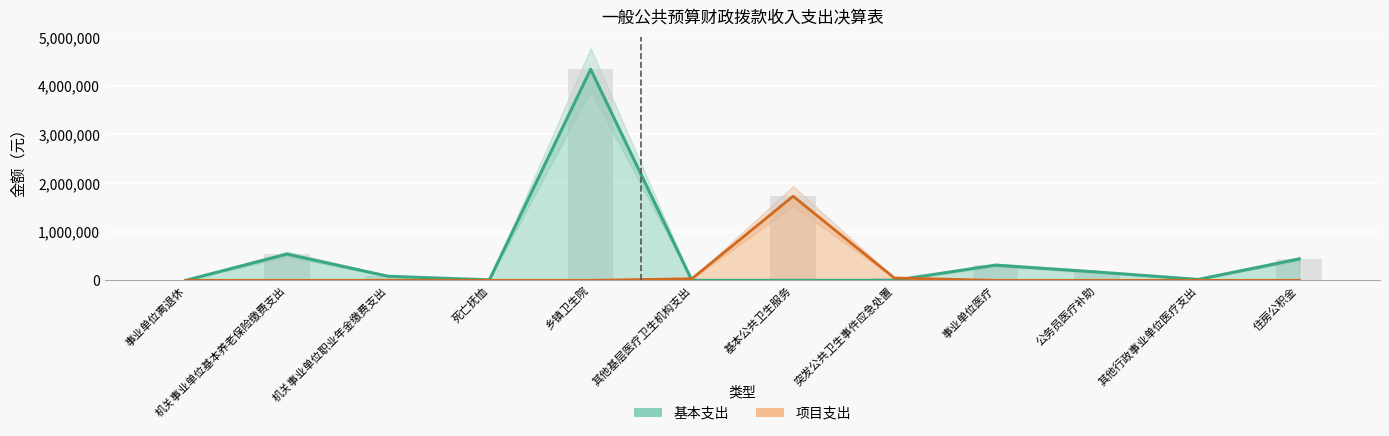

What is the label of the 12th bar from the right?

事业单位离退休